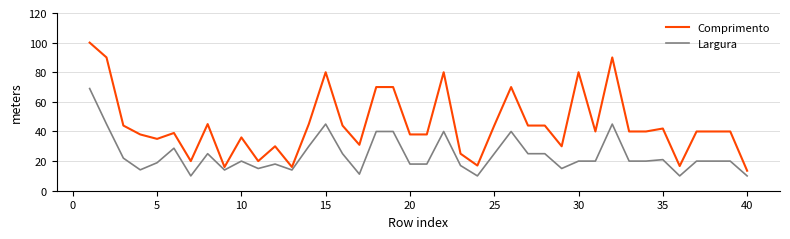

At how many categories does at least one series exceed 74?

6